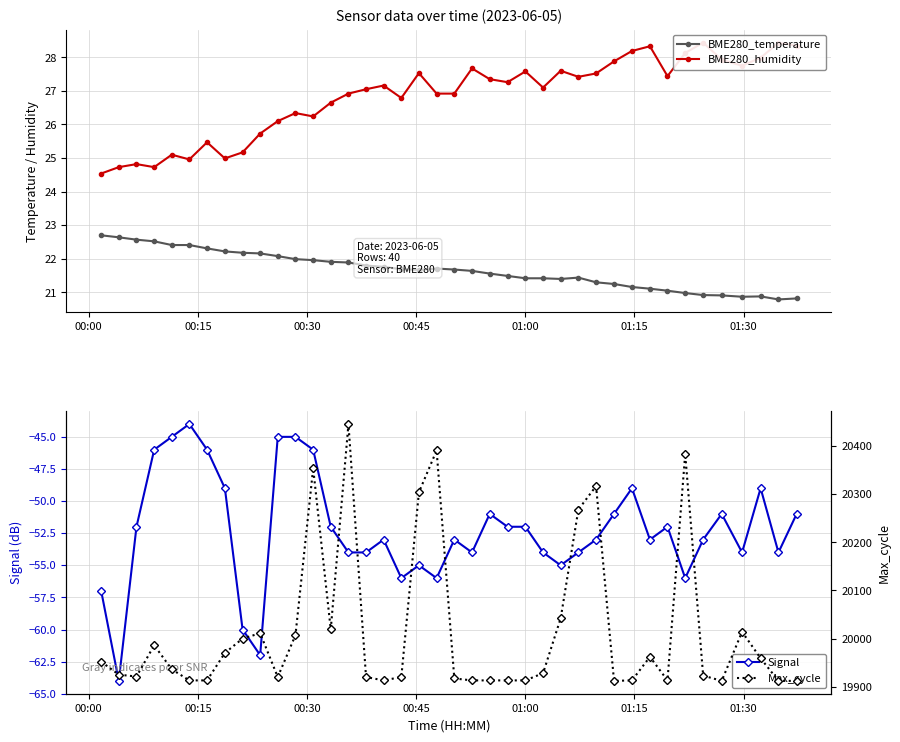

True or false: BME280_humidity and BME280_temperature cross at least once.

False